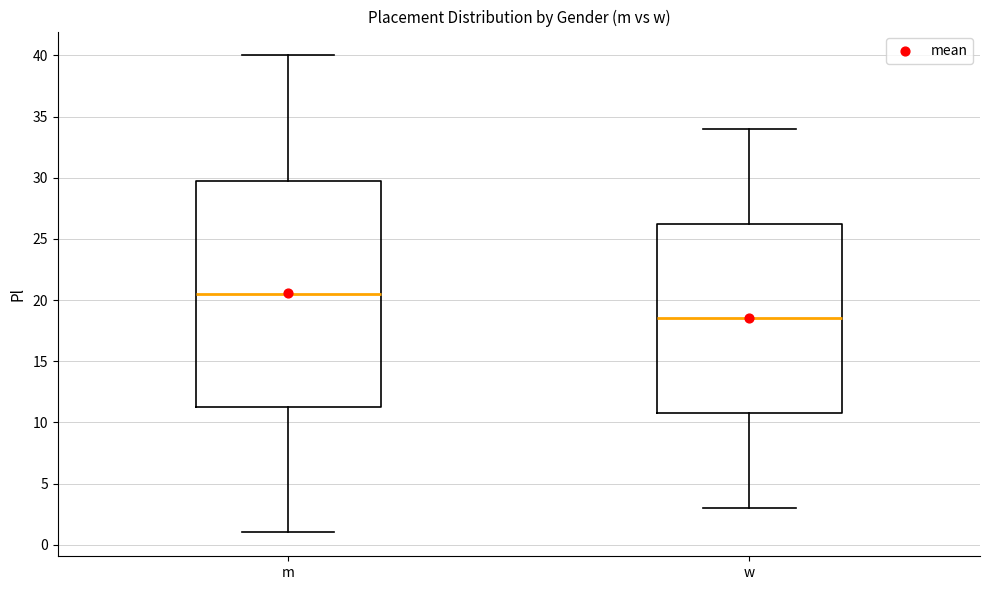

Which box is the tallest, from its lower edge to its upper edge?

m